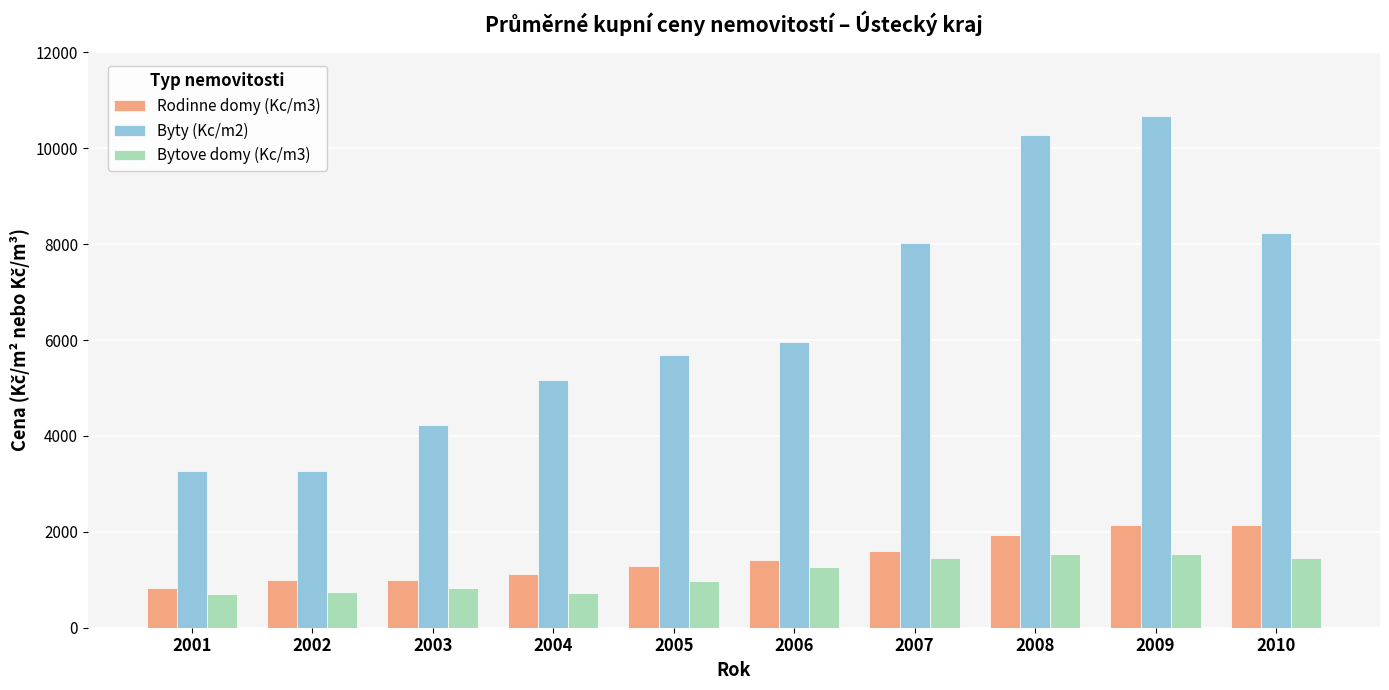

Which label corresponds to the largest value in the chart?

2009